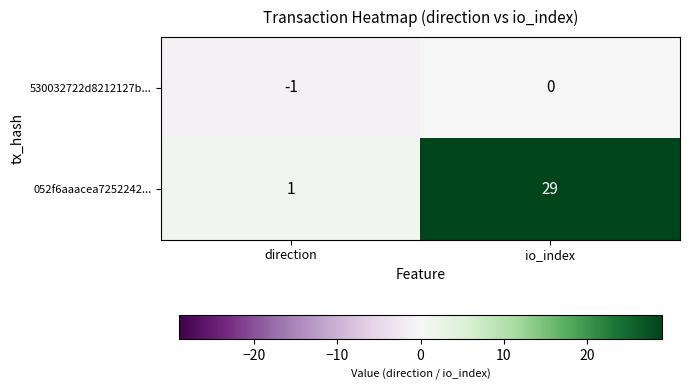

The value of 052f6aaacea7252242... at io_index is 29. True or false?

True